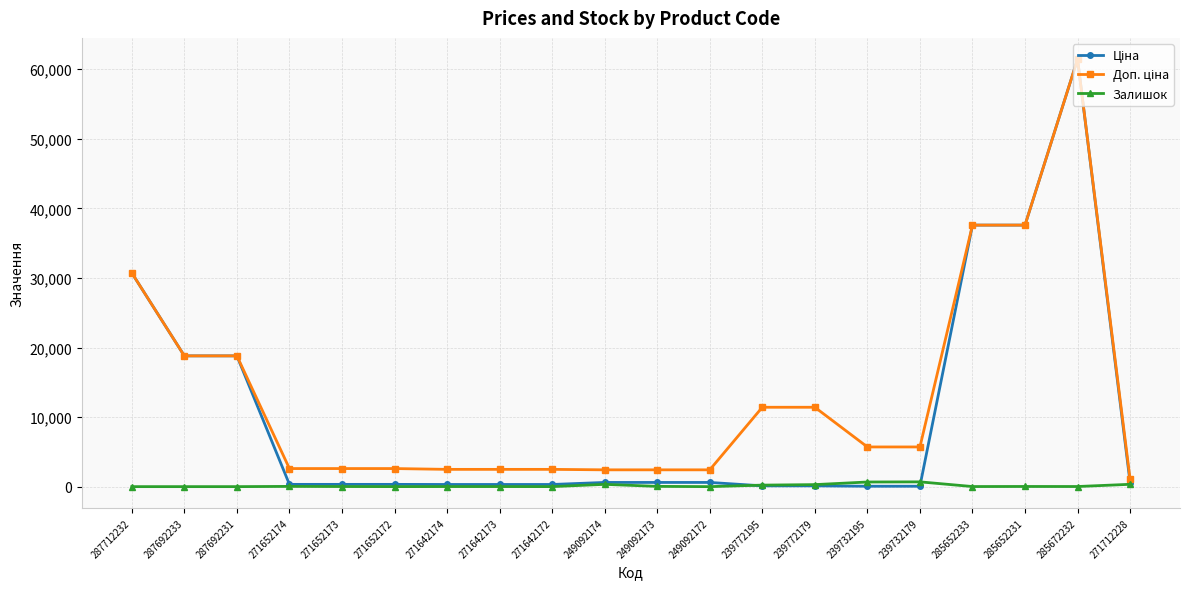

At which category is the sum across all series the highest?

285672232